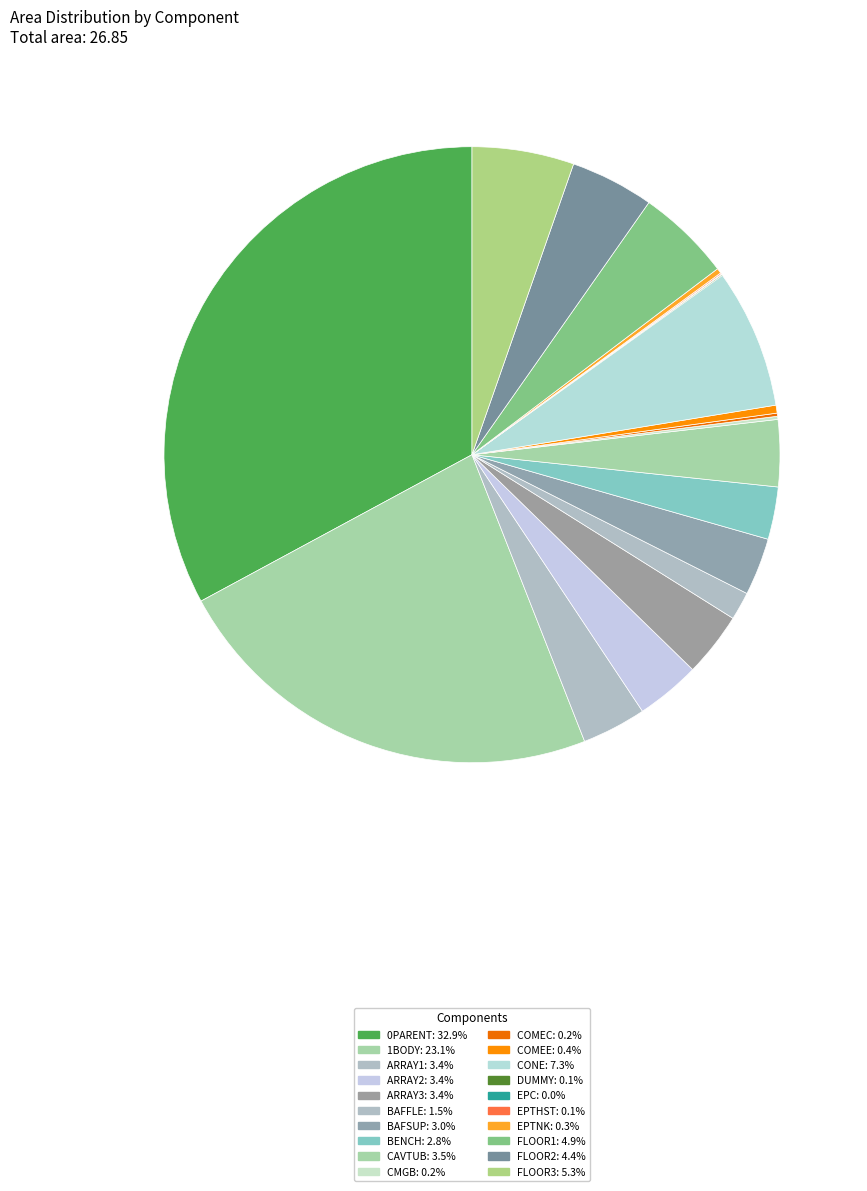

How many slices are in this pie chart?

20